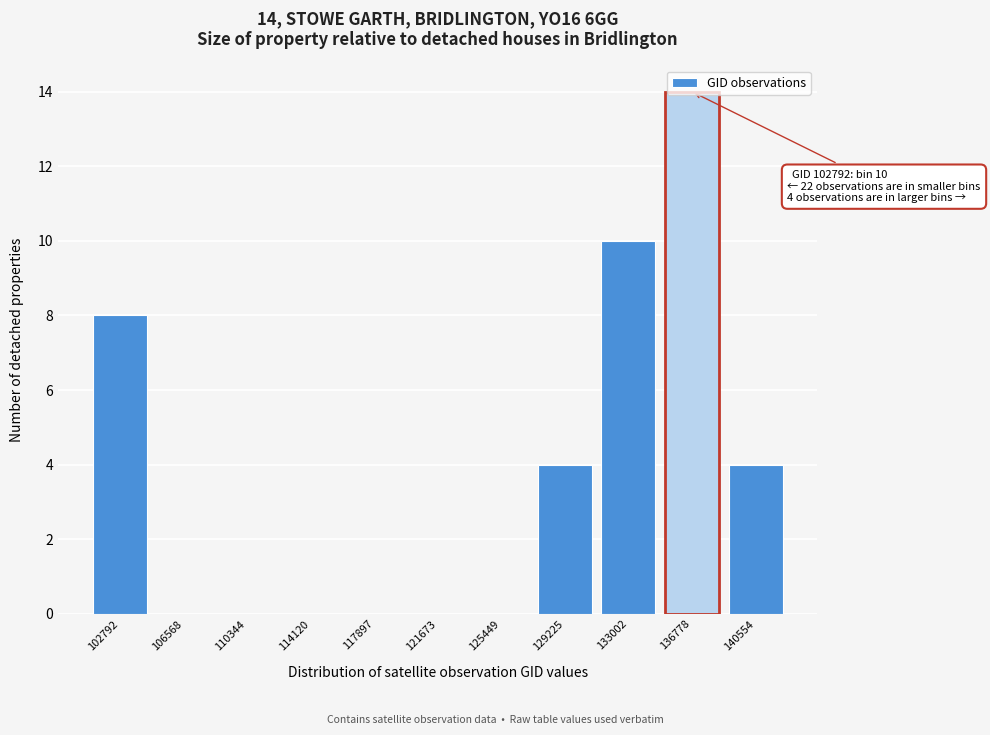

Which label corresponds to the largest value in the chart?

136778